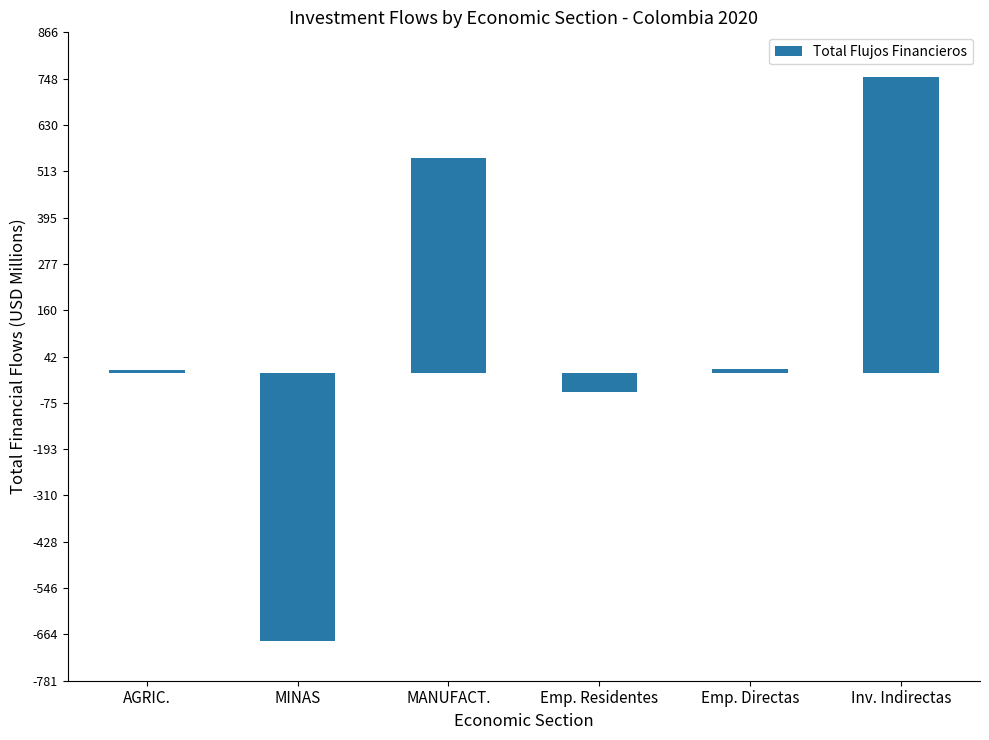

What is the value of the 6th bar from the left?

753.5